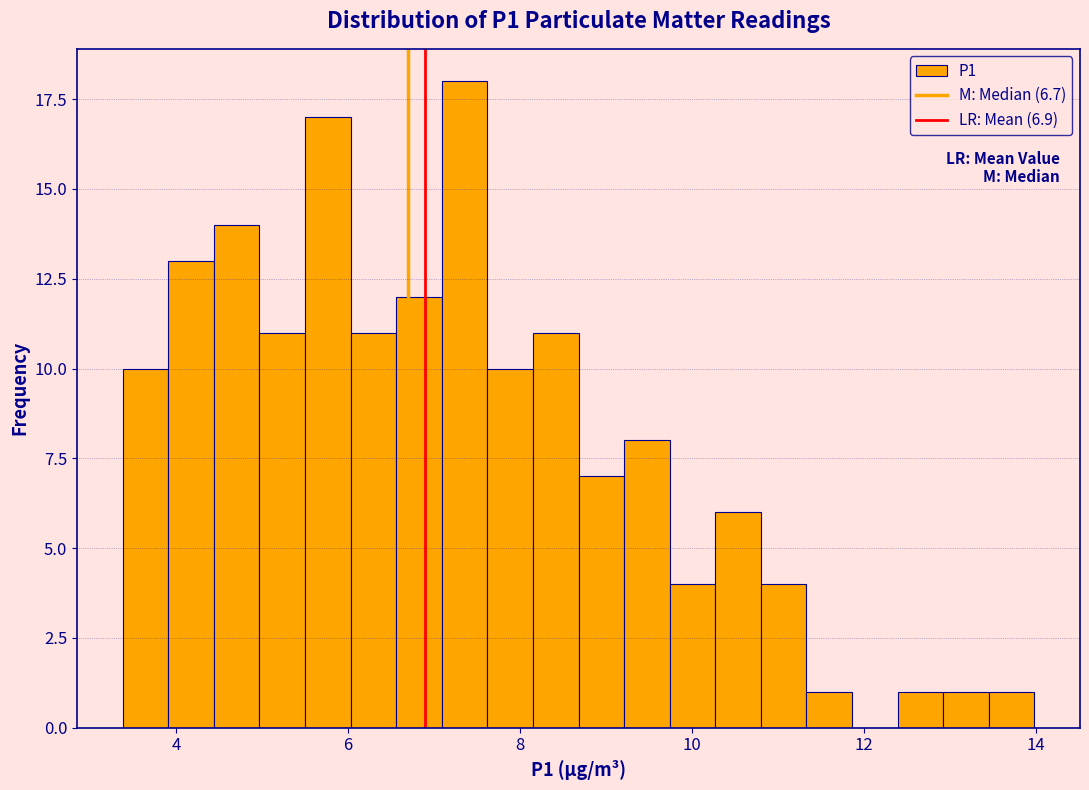

Read against the x-axis, roughly where is the centre of the tallest bar?

7.4